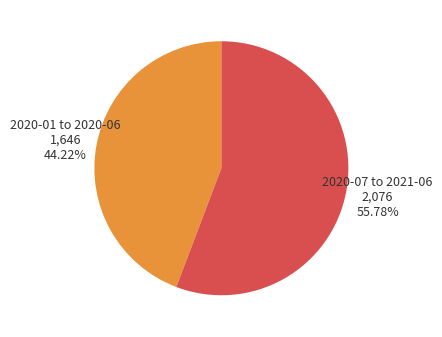

What is the ratio of the value at 2020-01 to 2020-06 to the value at 2020-07 to 2021-06?

0.8